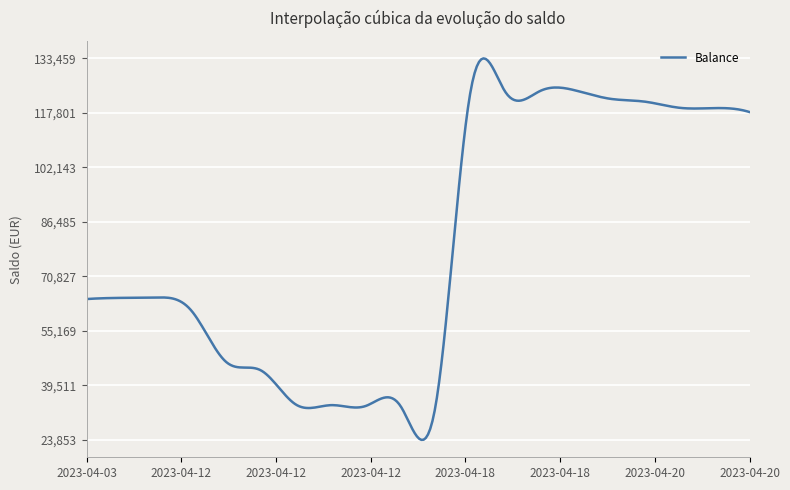

How many lines are shown in the chart?

1